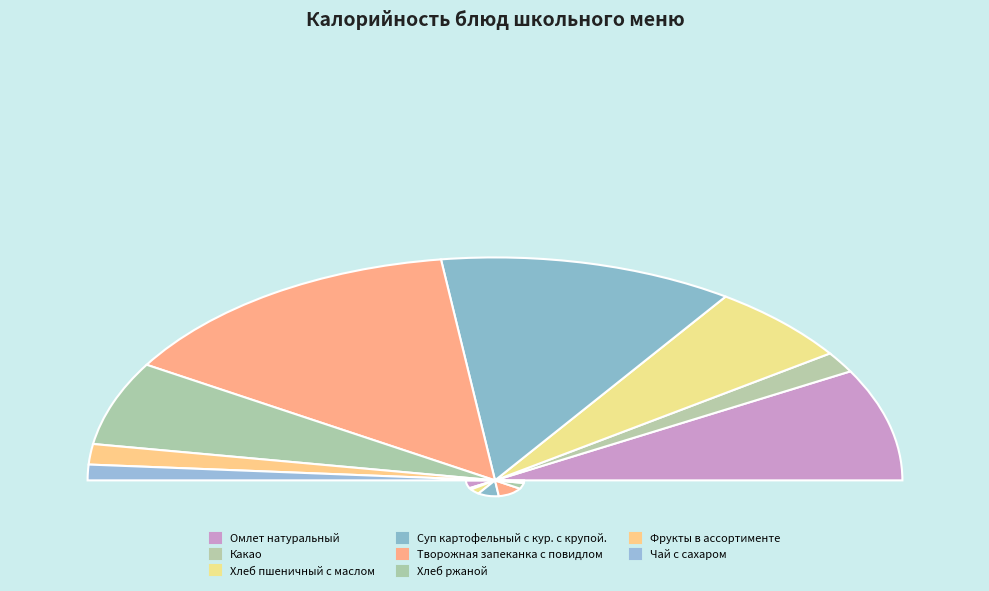

True or false: Хлеб ржаной accounts for 1% of the total.

False